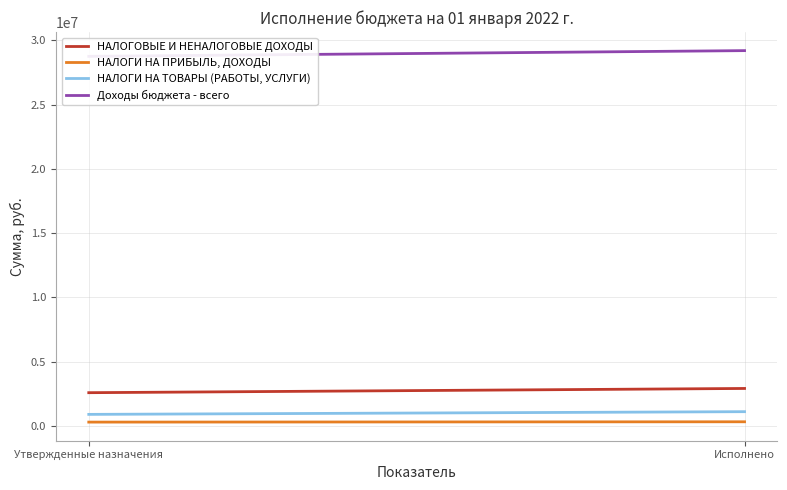

What is the label of the 2nd point from the right?

Утвержденные назначения